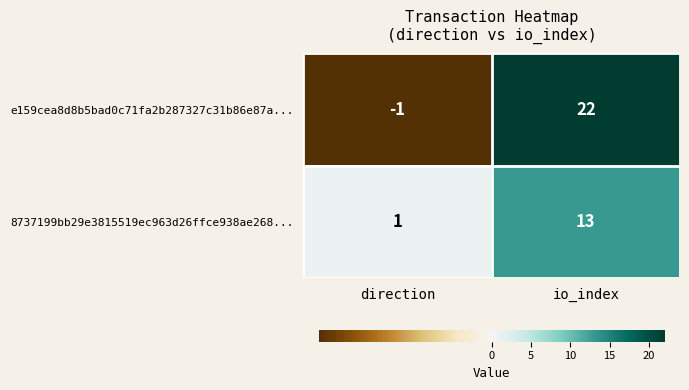

The 8737199bb29e3815519ec963d26ffce938ae268... series shows 13 at io_index. True or false?

True